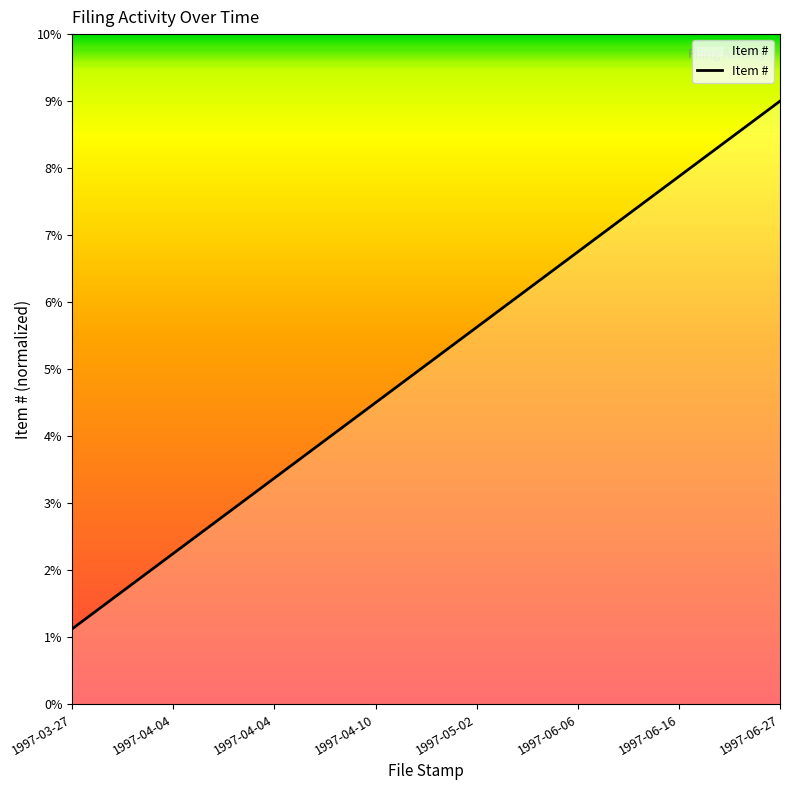

Does the chart have visible grid lines?

No